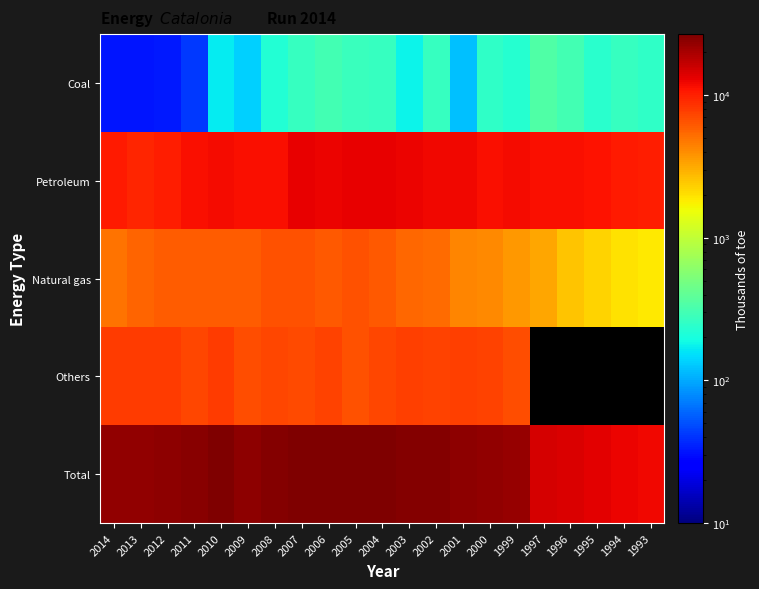

What is the sum of the Others values at 2000 and 2007?

14234.5